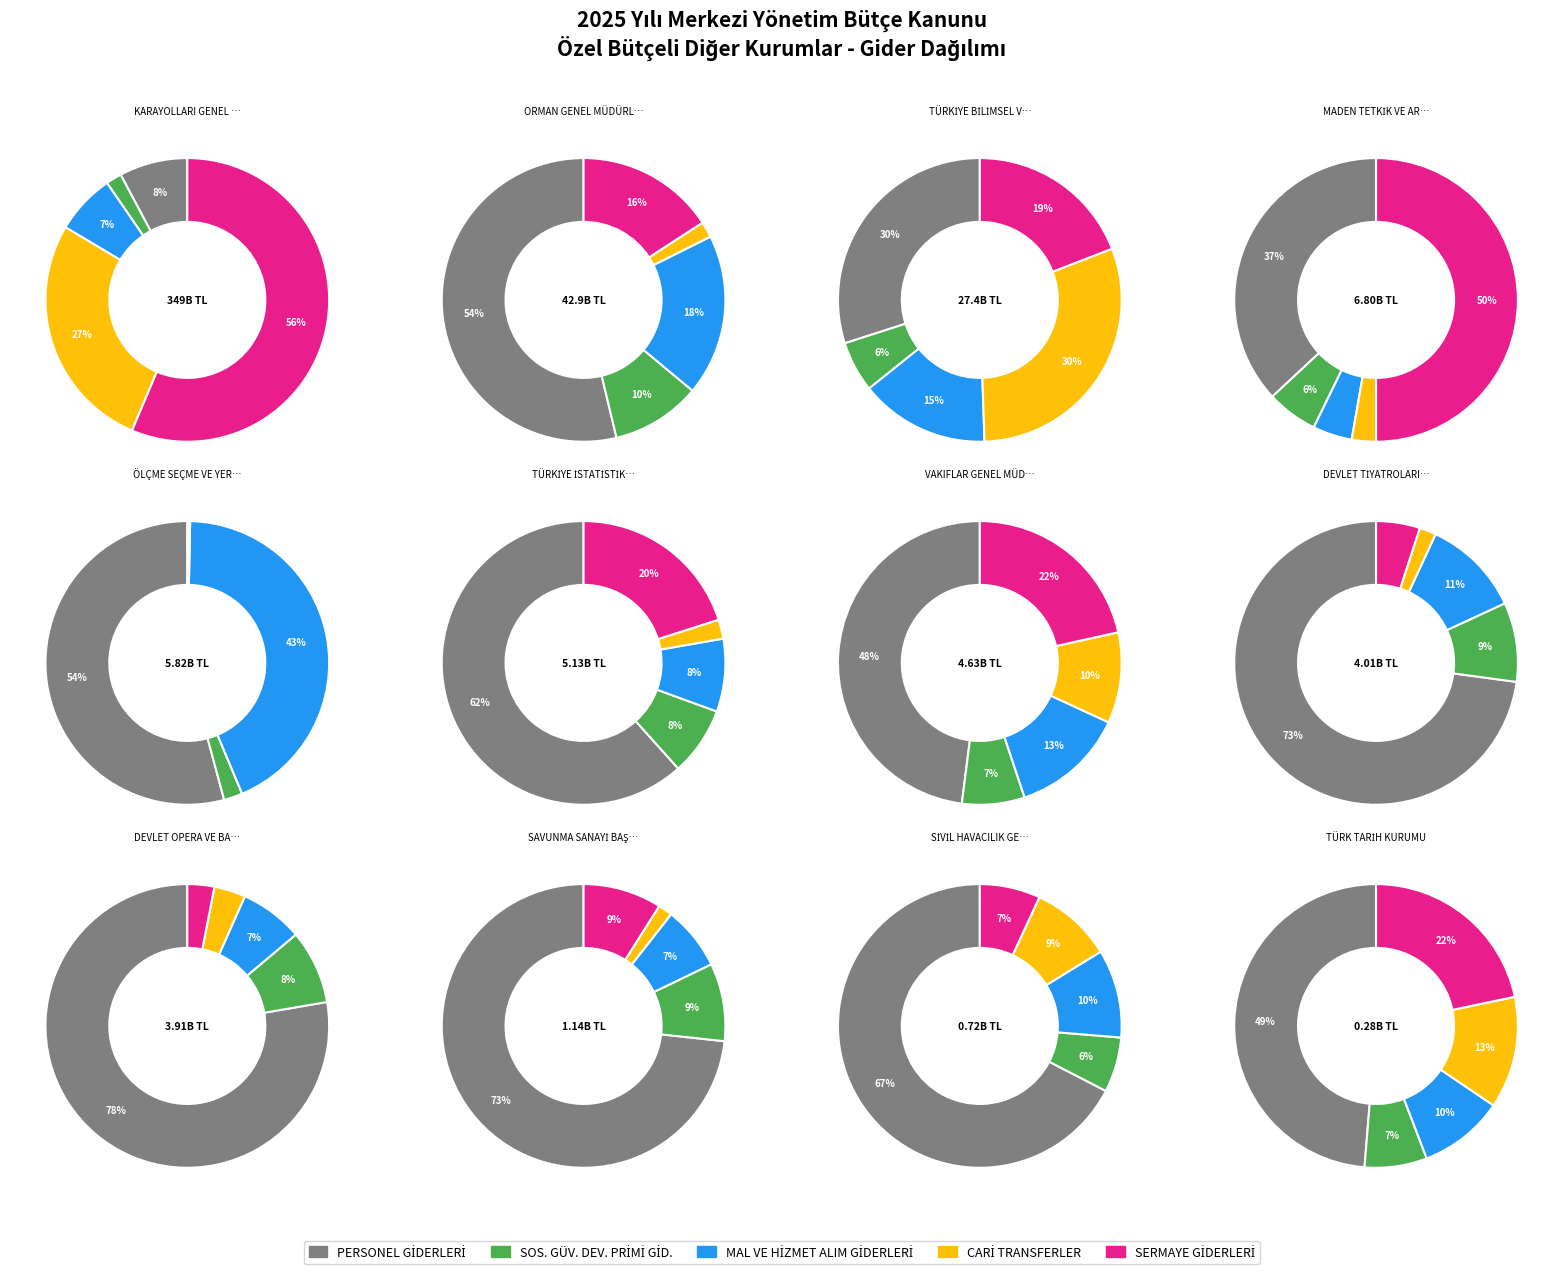

To the nearest percent, what is the difference between the MADEN TETKİK VE ARAMA GENEL MÜDÜRLÜĞÜ and TÜRKİYE İSTATİSTİK KURUMU slice percentages?

1%